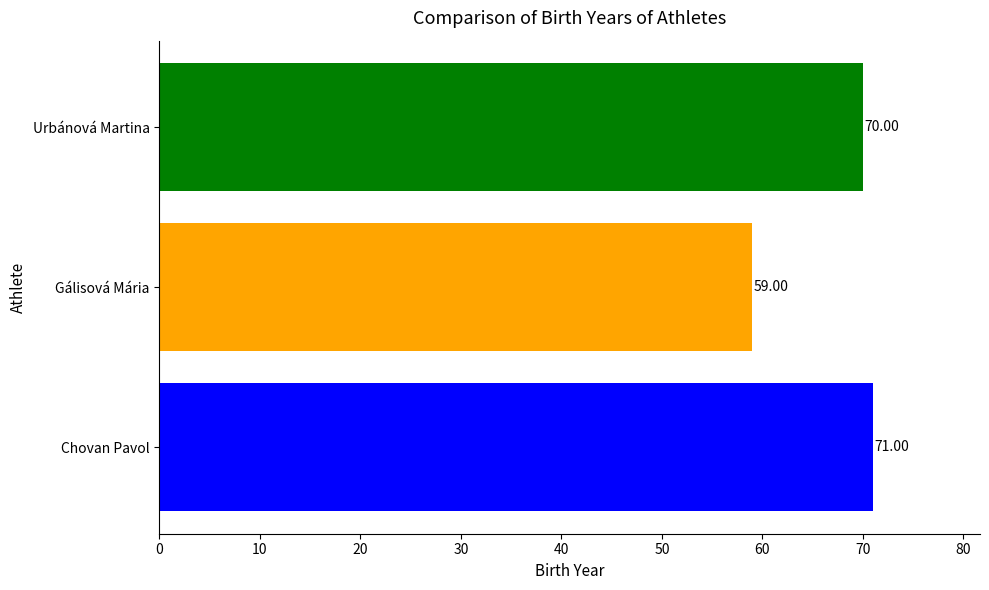

How many bars are there in total?

3